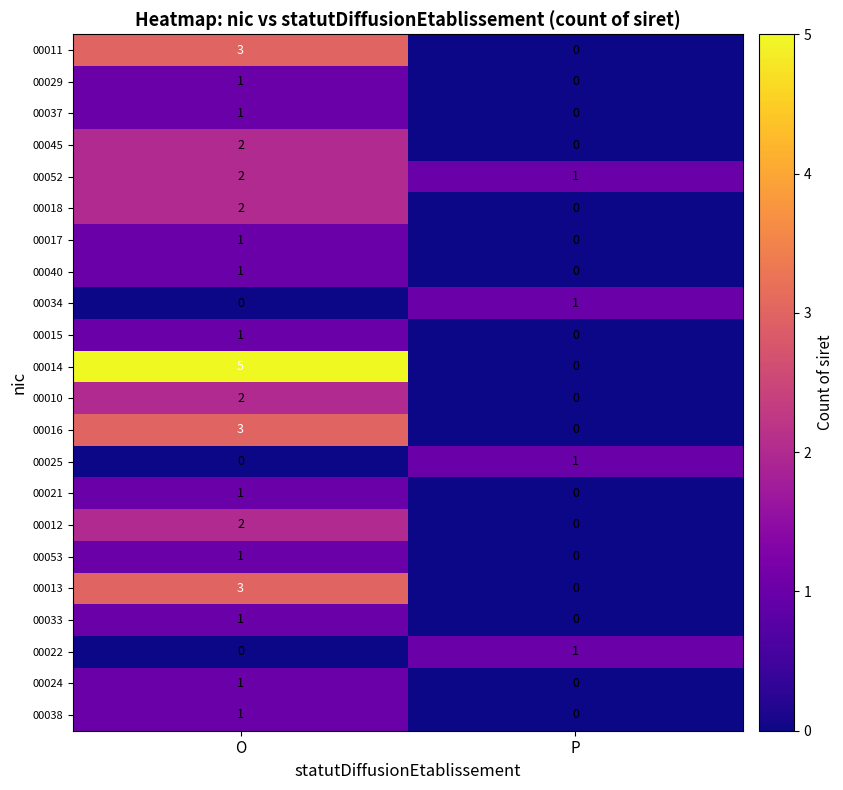

What is the sum of the 00011 values at P and O?

3